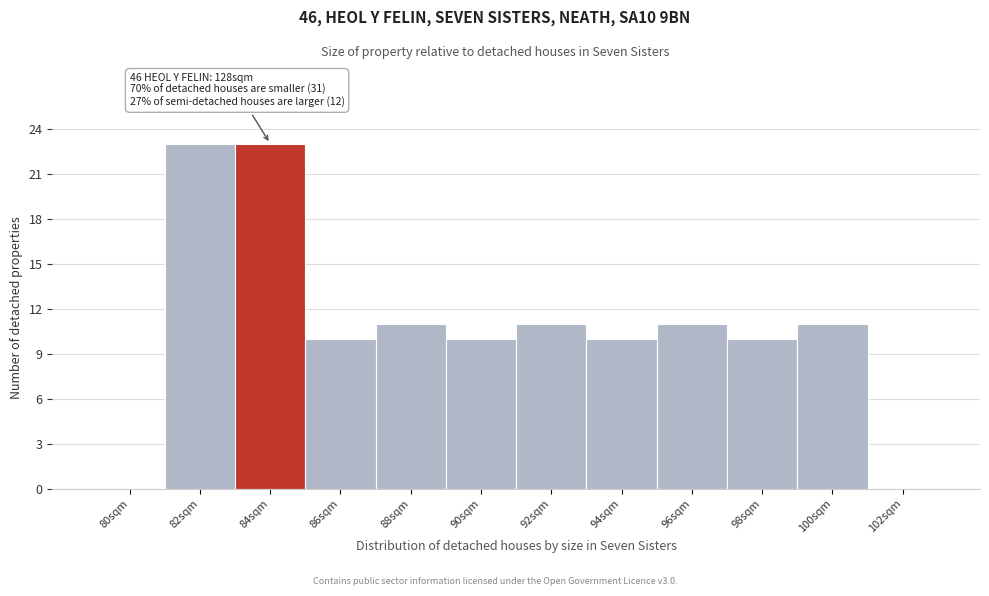

Reading left to right, what are all the values shown in this chart?

80sqm=0	82sqm=23	84sqm=23	86sqm=10	88sqm=11	90sqm=10	92sqm=11	94sqm=10	96sqm=11	98sqm=10	100sqm=11	102sqm=0